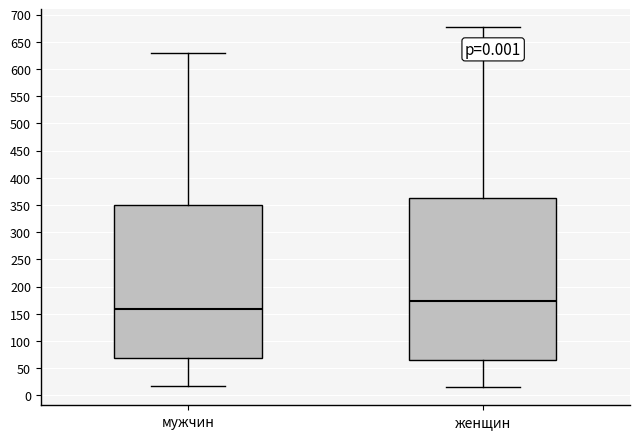

Which box has the highest median line?

женщин